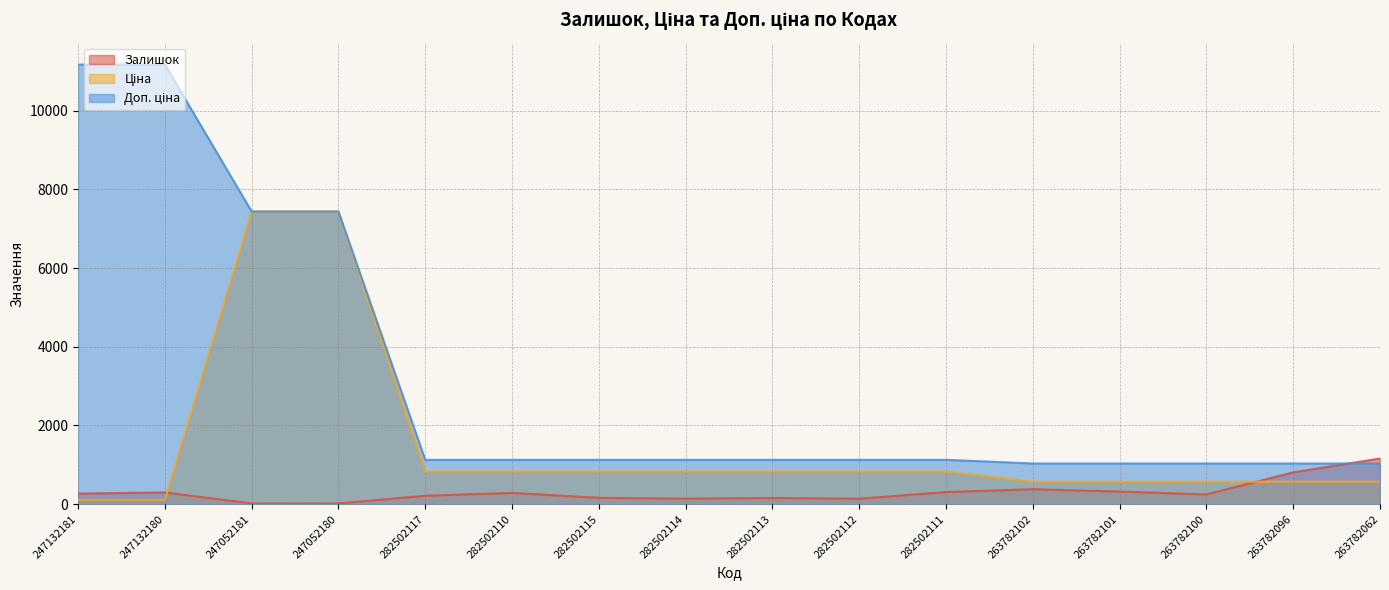

Between which two adjacent categories do Залишок and Ціна first intersect?

247132180 and 247052181